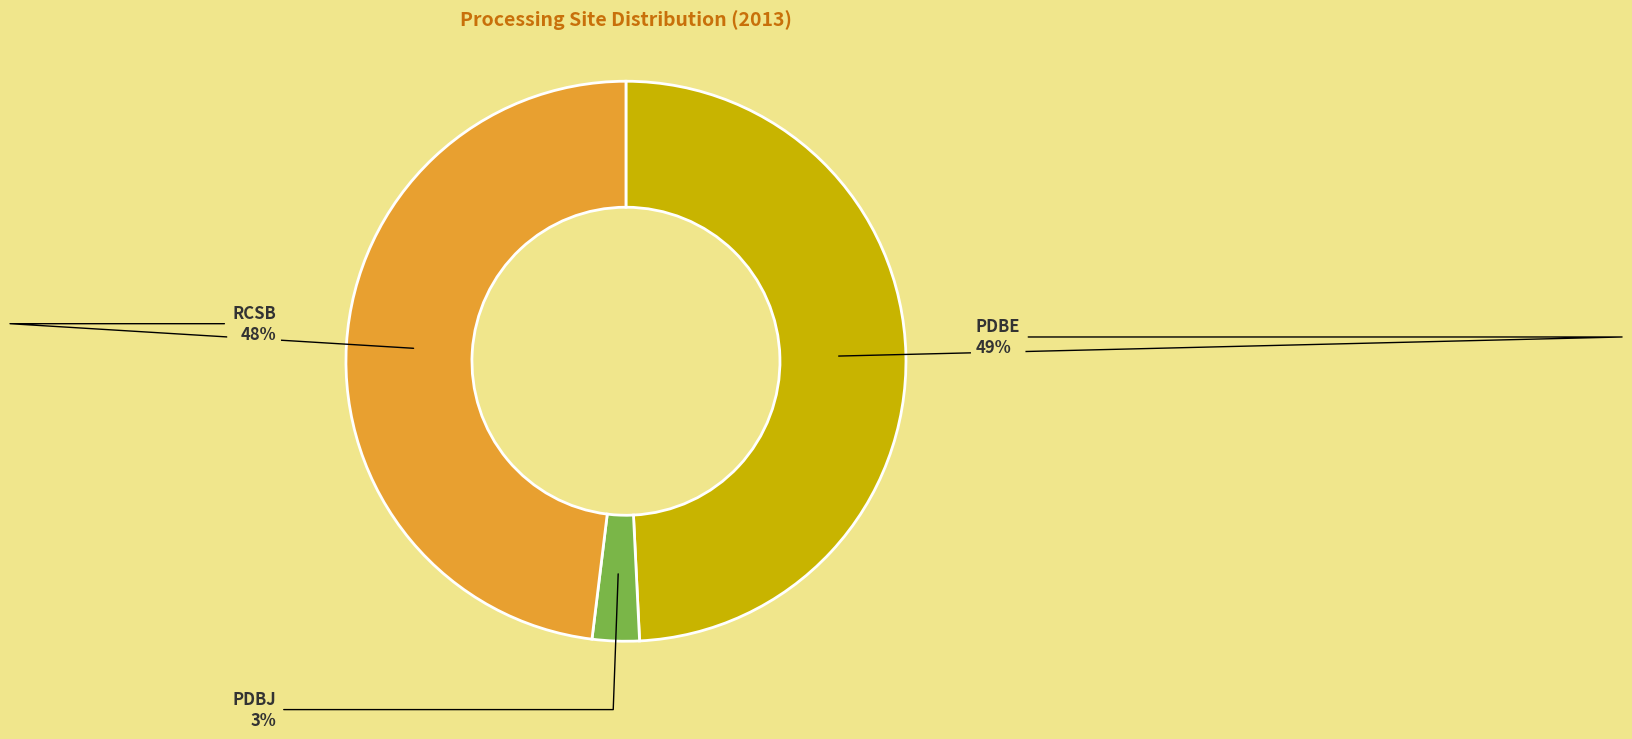

Is RCSB the majority of the pie?

No